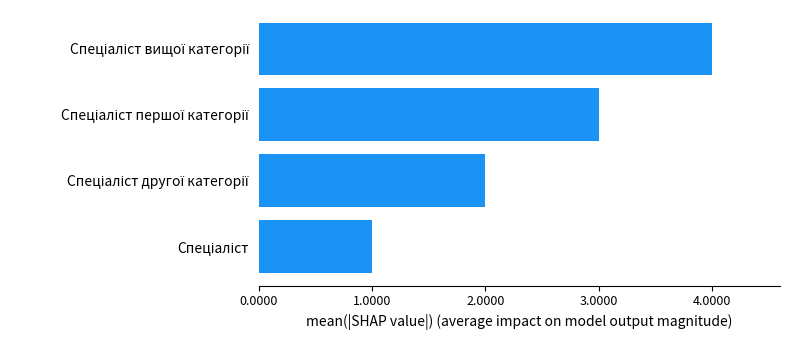

What is the greatest value displayed?

4